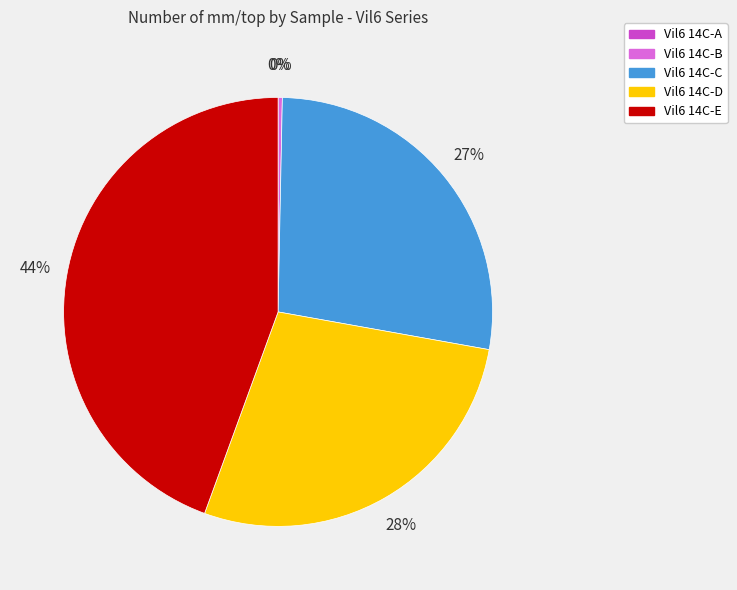

Which category has the biggest portion of the pie?

Vil6 14C-E